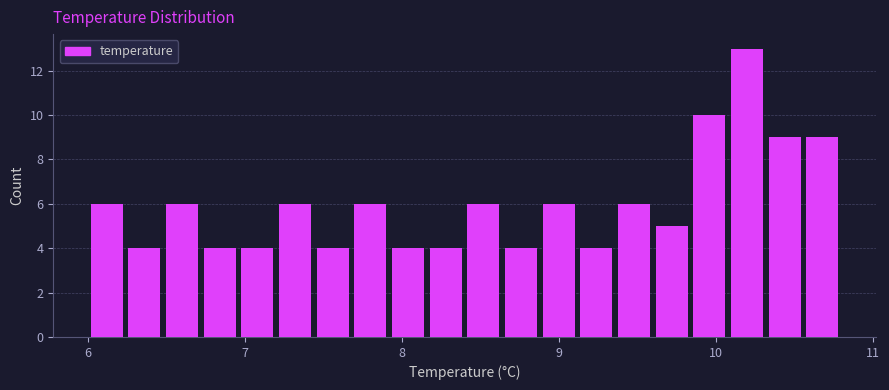

Around what value on the x-axis is the tallest bar? Give the approximate position of its centre, as read against the axis.

10.2